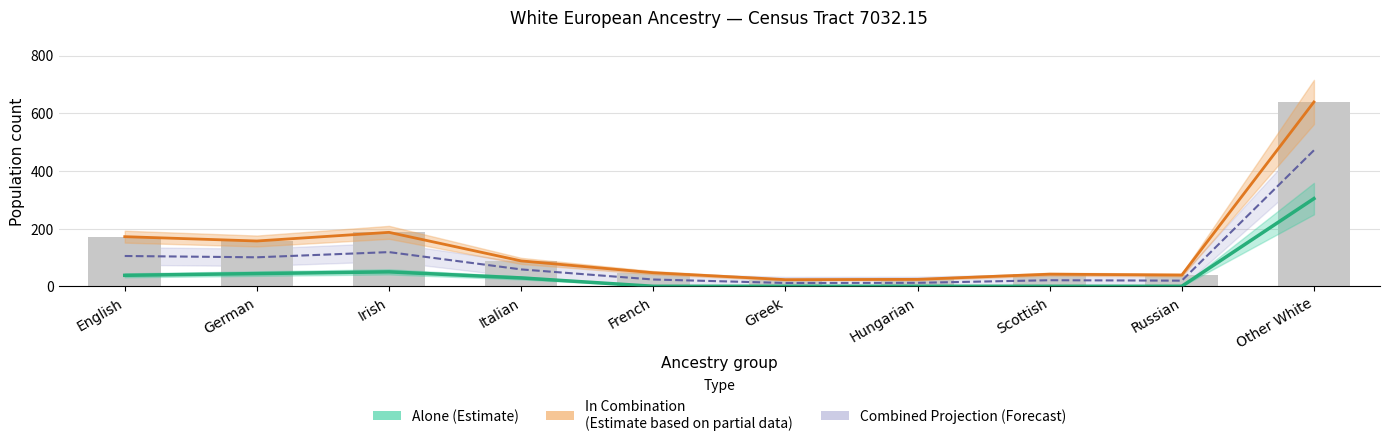

At which label does In Combination (Estimate based on partial data) first exceed 88?

English